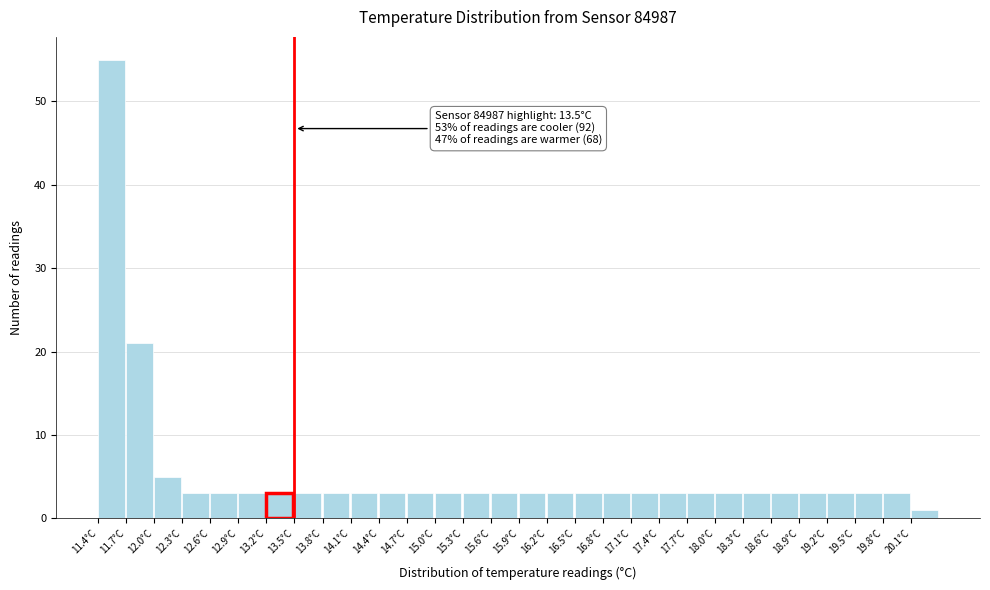

Which range on the x-axis has the tallest bar?

11.4 to 11.7